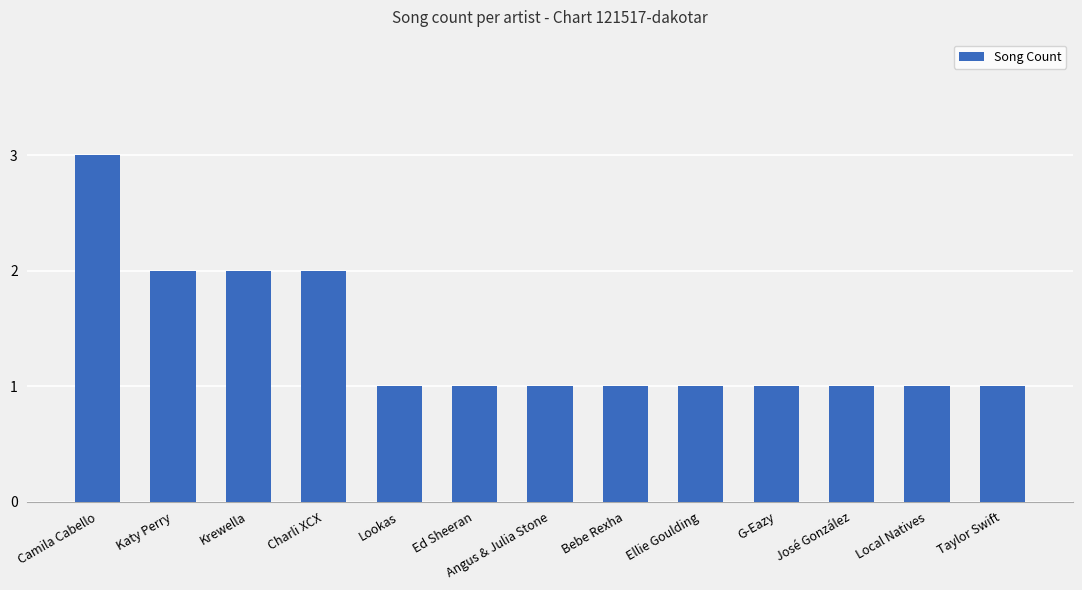

Which label corresponds to the largest value in the chart?

Camila Cabello